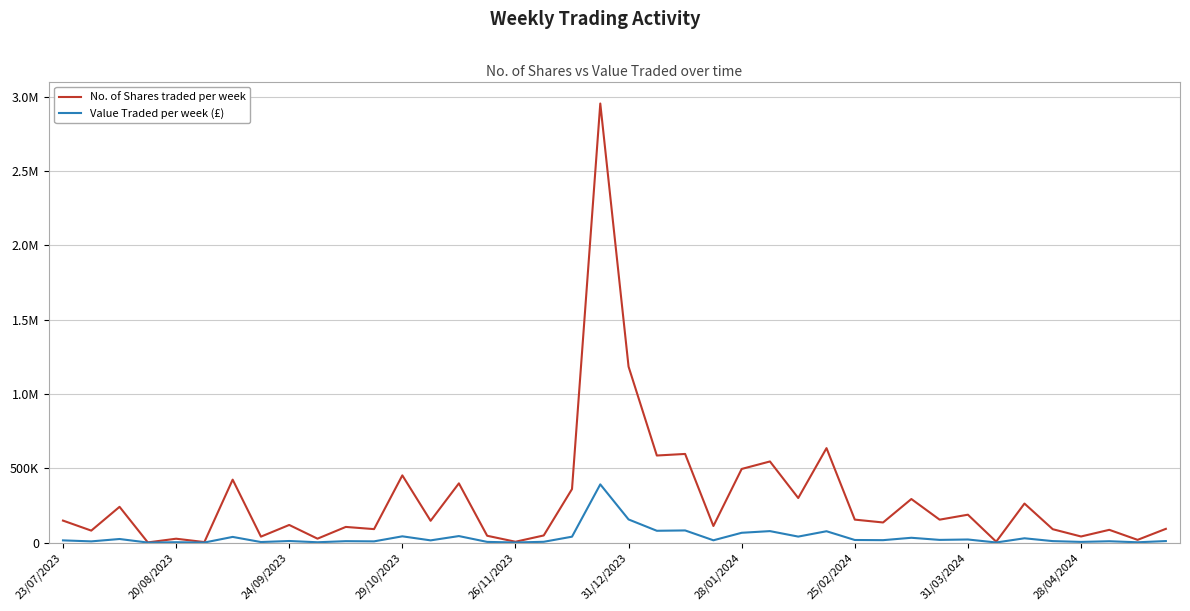

What are all the series names shown in the legend?

No. of Shares traded per week, Value Traded per week (£)